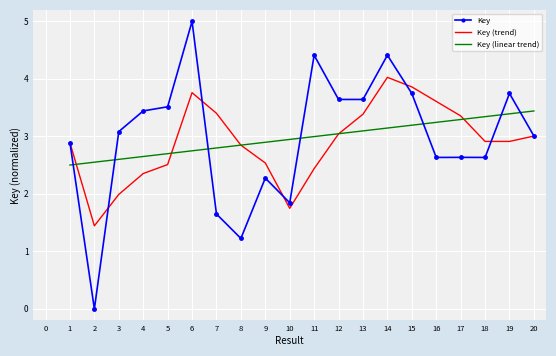

Rank the series by their maximum value, from lowest to highest.

Key (linear trend), Key (trend), Key